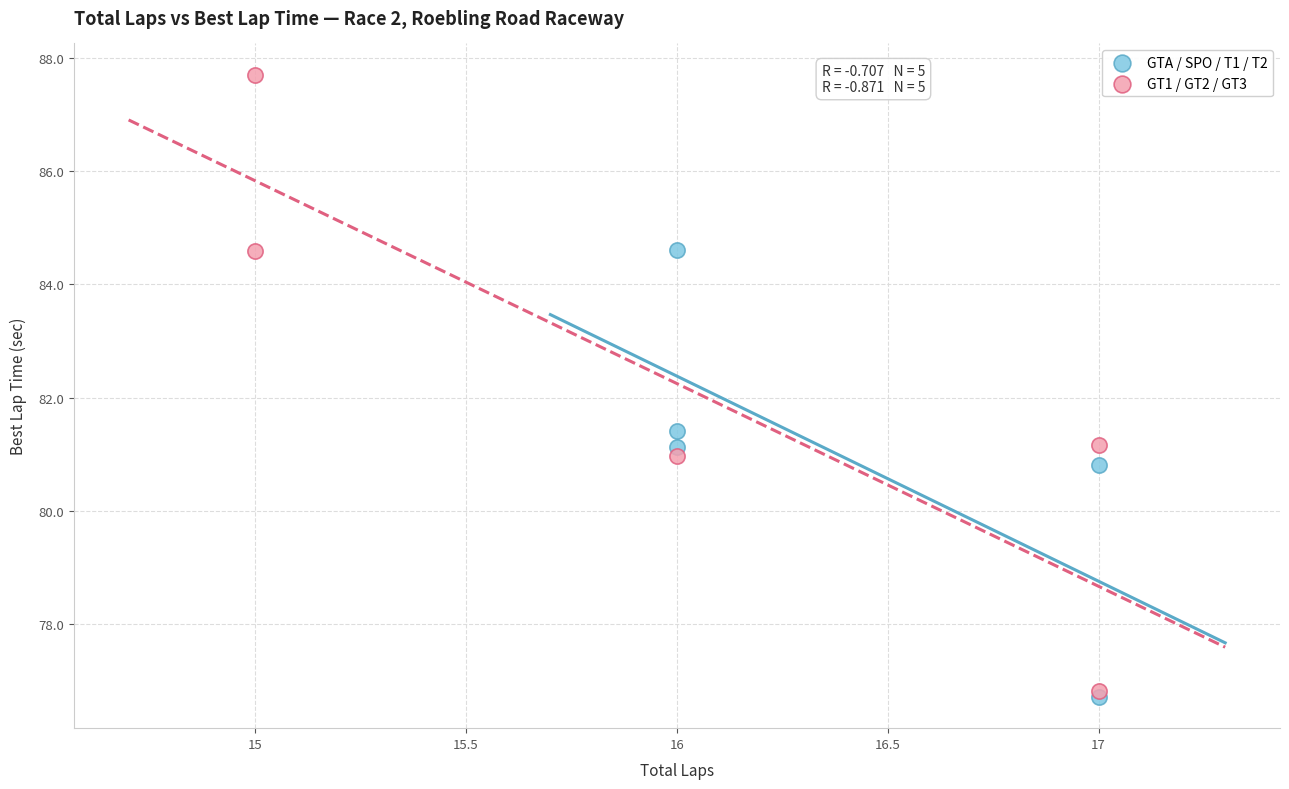

Which series contains the lowest Y value?

GTA / SPO / T1 / T2